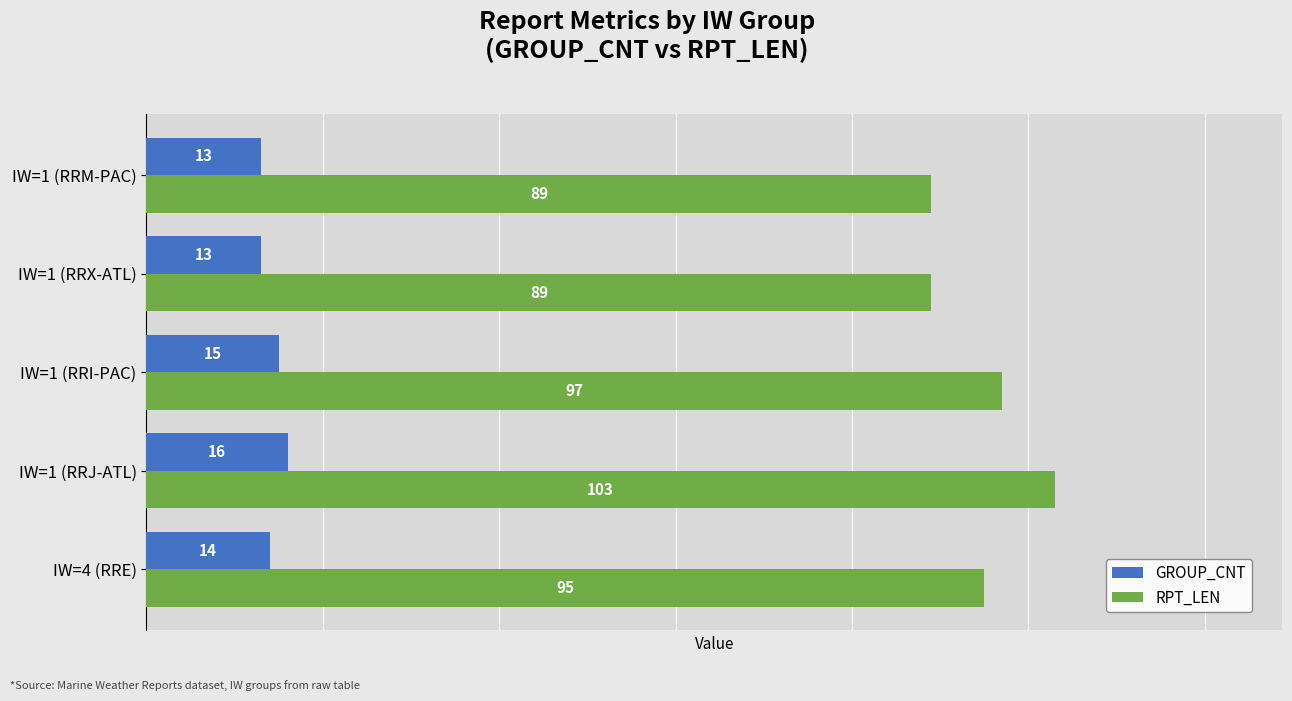

The value of RPT_LEN at IW=1 (RRI-PAC) is 172. True or false?

False